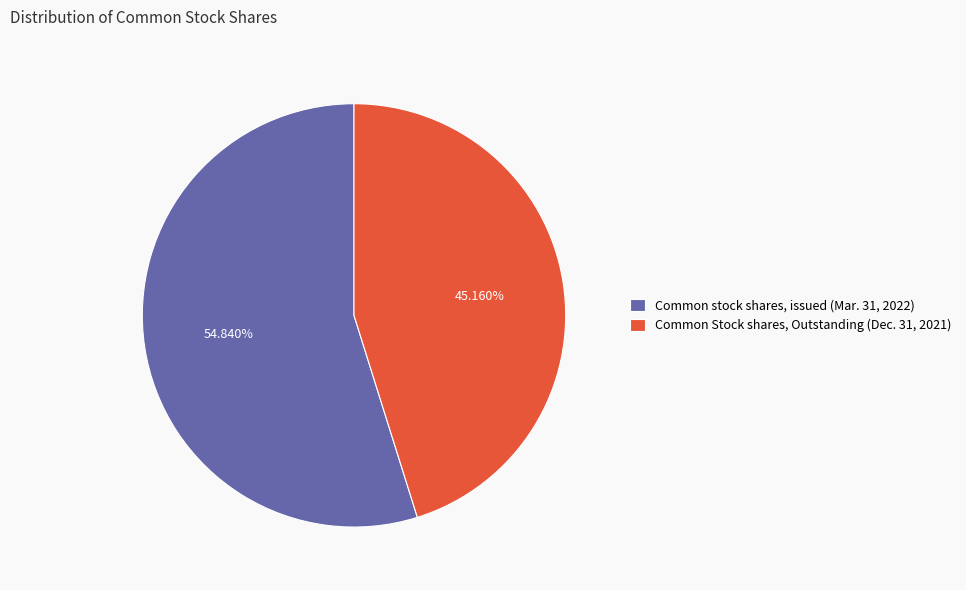

To the nearest percent, what percentage of the pie is Common stock shares, issued?

55%